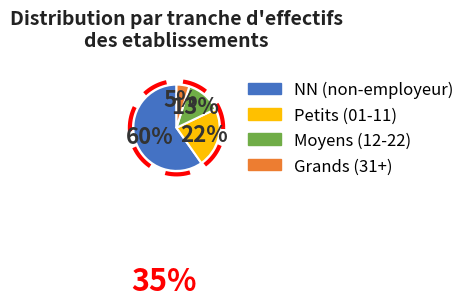

Combined, do 03 and NN account for over 50%?

Yes